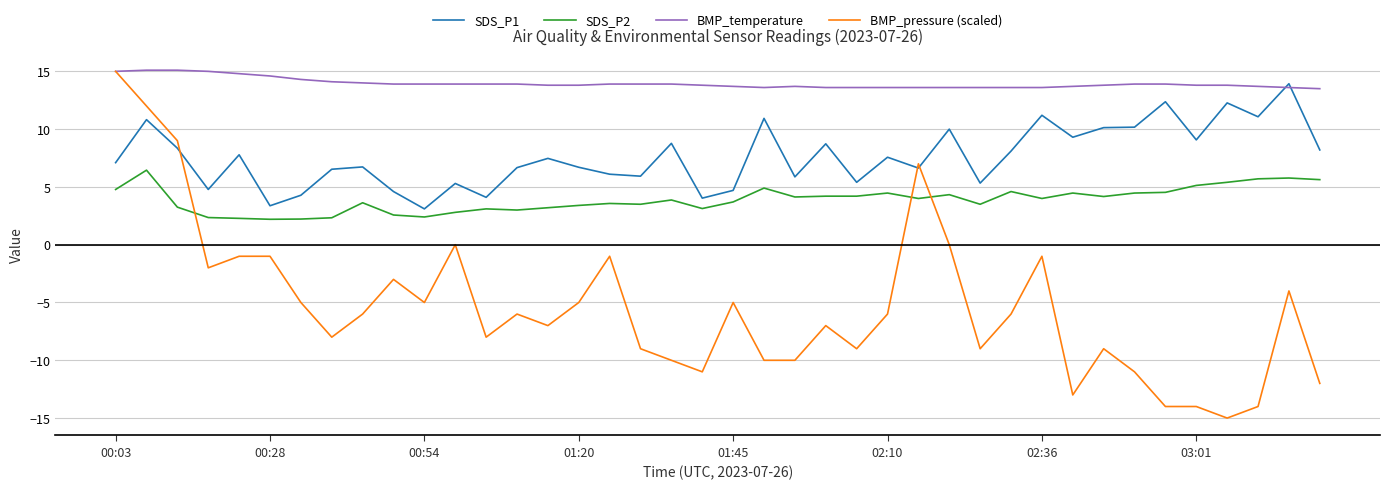

What is the highest value of the SDS_P1 series?

13.9